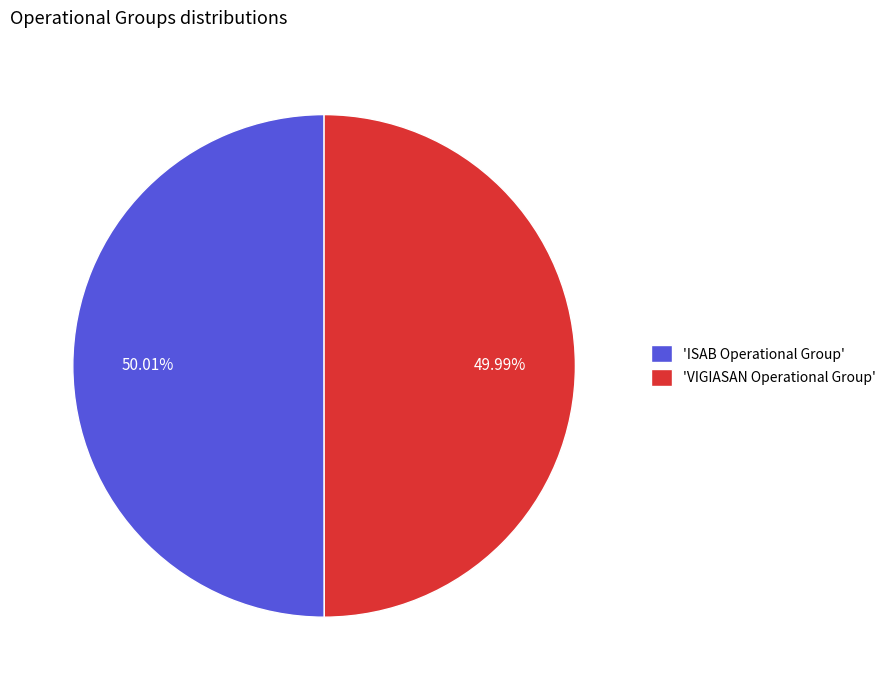

Is there any slice that represents more than half of the pie?

Yes